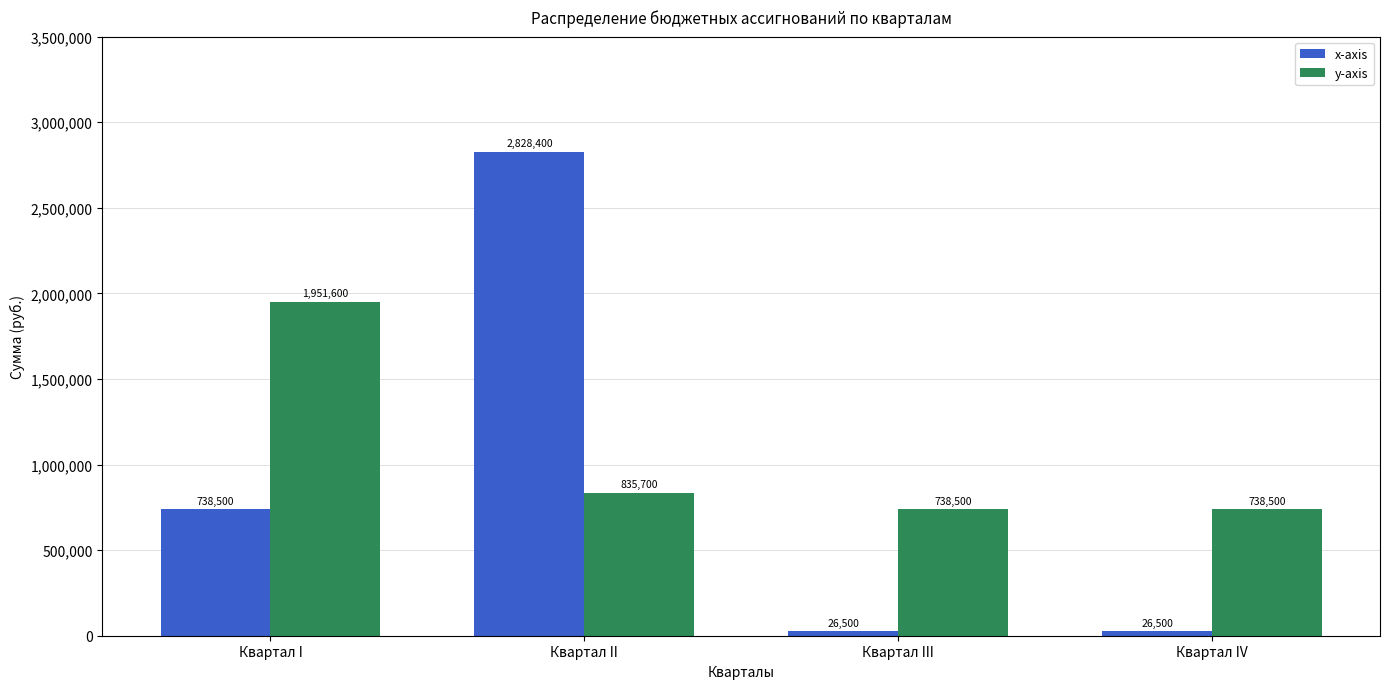

Reading right to left, transcribe all the data shown in this chart.

x-axis: Квартал IV=26500	Квартал III=26500	Квартал II=2828400	Квартал I=738500
y-axis: Квартал IV=738500	Квартал III=738500	Квартал II=835700	Квартал I=1951600